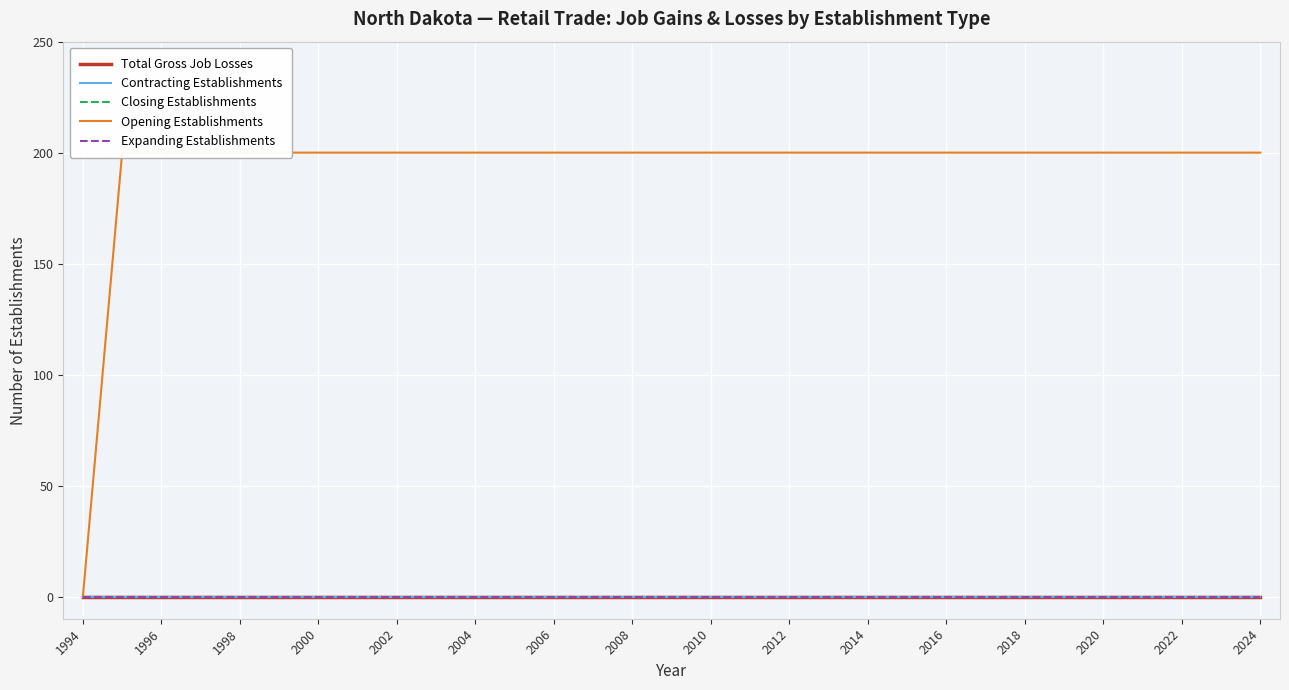

What position from the left is 2004?

11